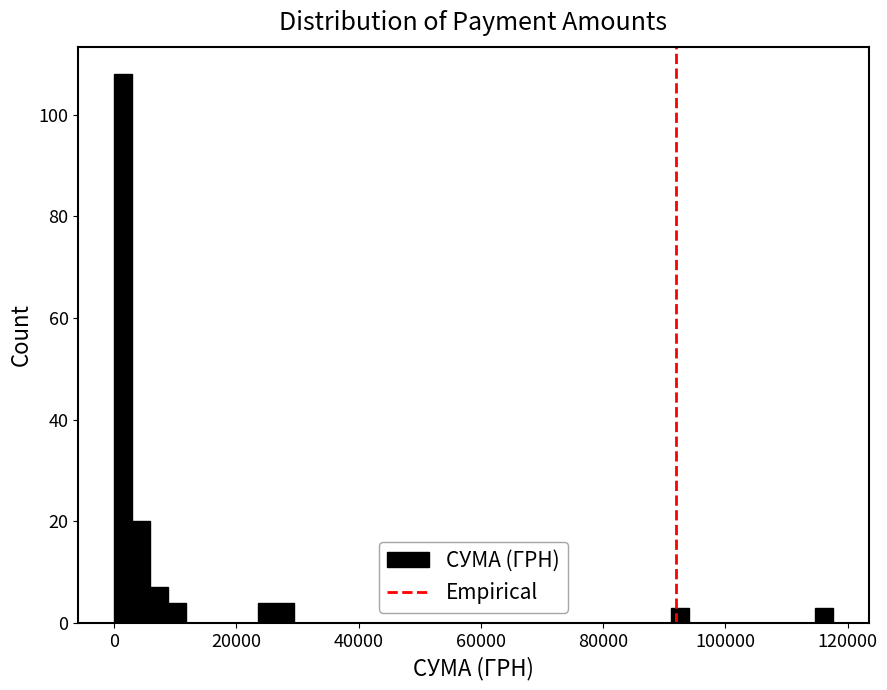

Read against the x-axis, roughly where is the centre of the tallest bar?

2000